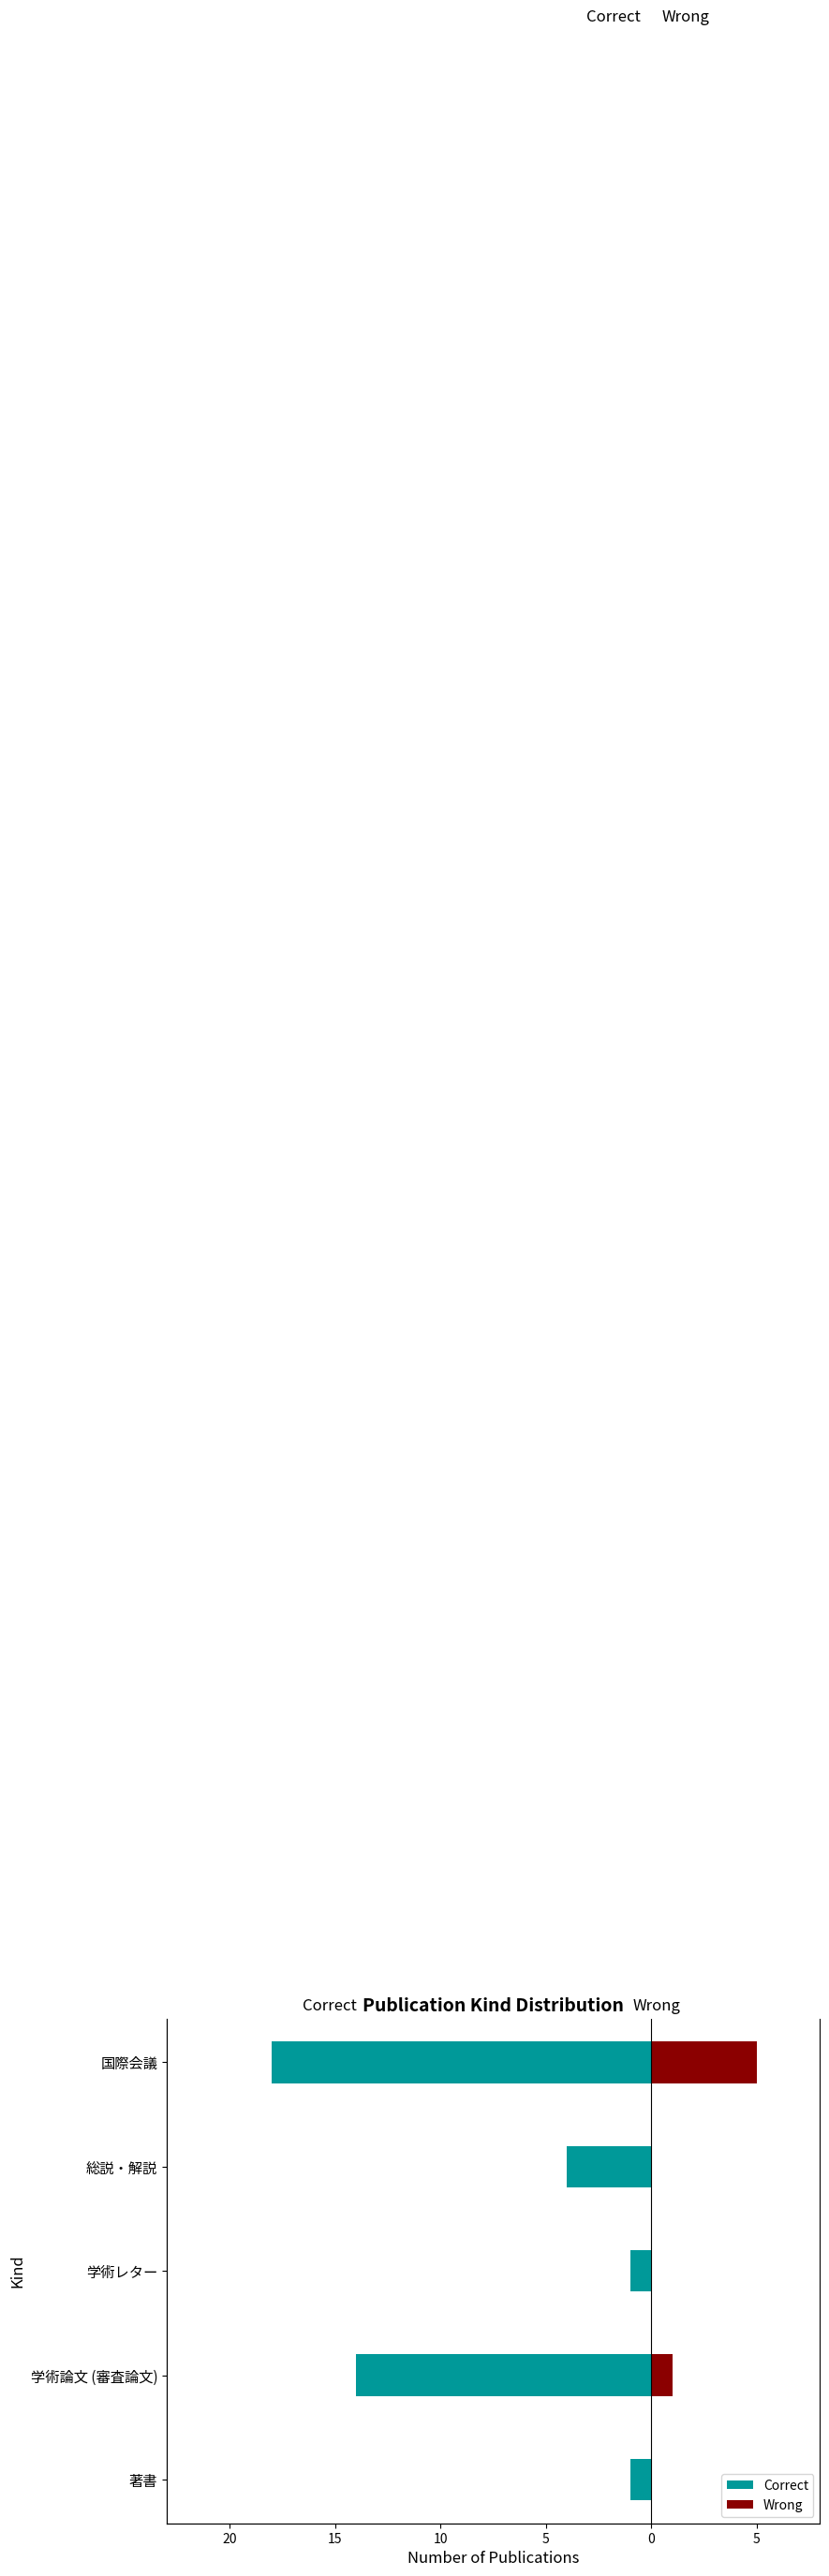

The value of Correct at 学術レター is -1. True or false?

False